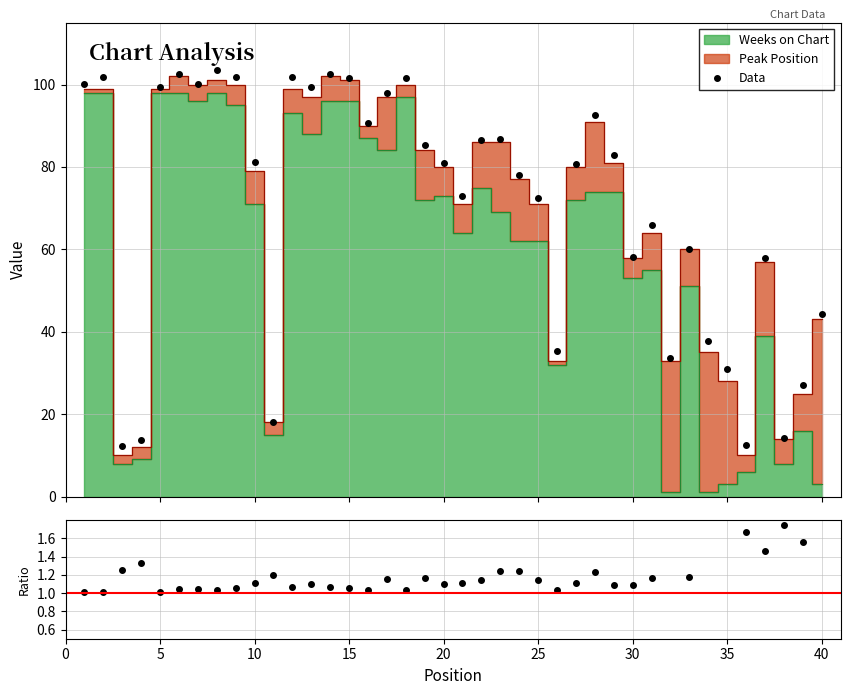

What is the maximum value for Data?

103.6